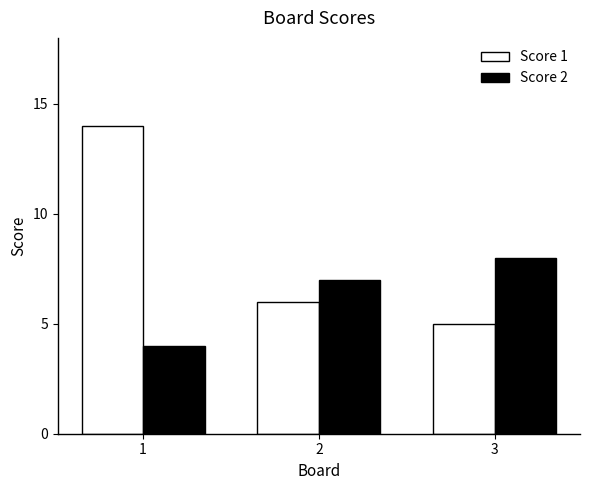

How many bars are there in total?

6